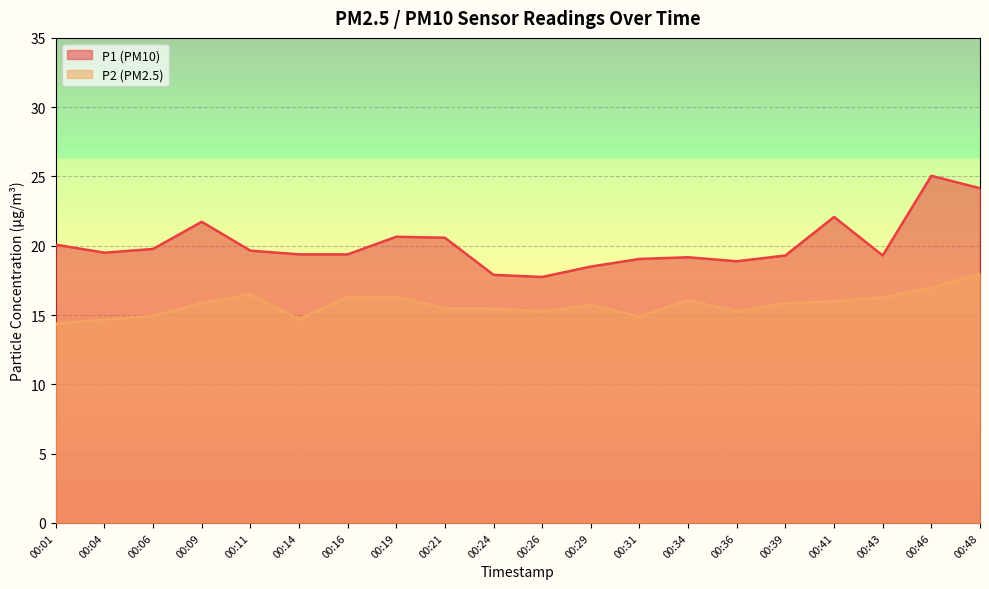

What is the approximate value of P2 at 00:43?

16.3